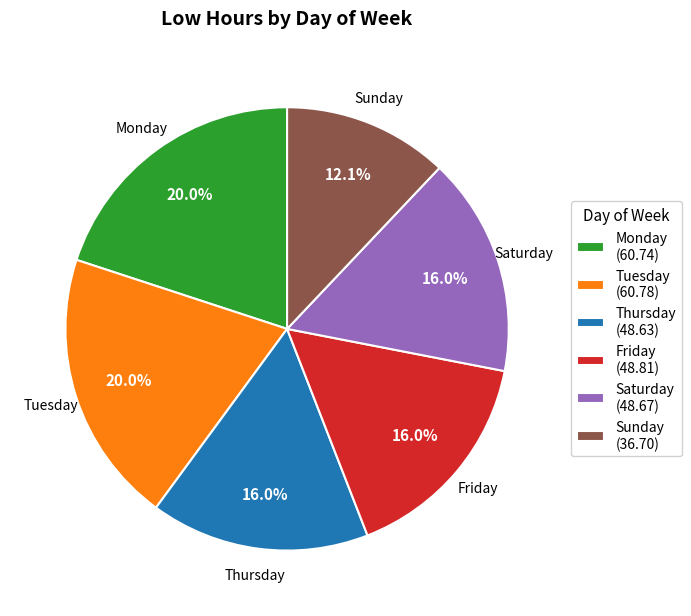

Which category has the smallest portion of the pie?

Sunday